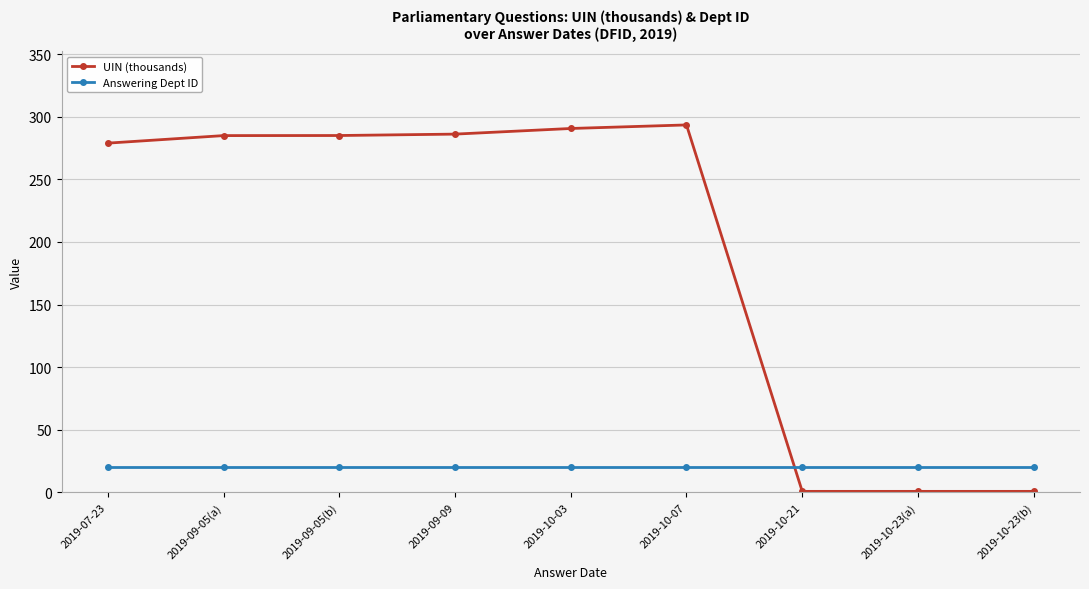

What is the sum of all Answering Dept ID values?

180.0